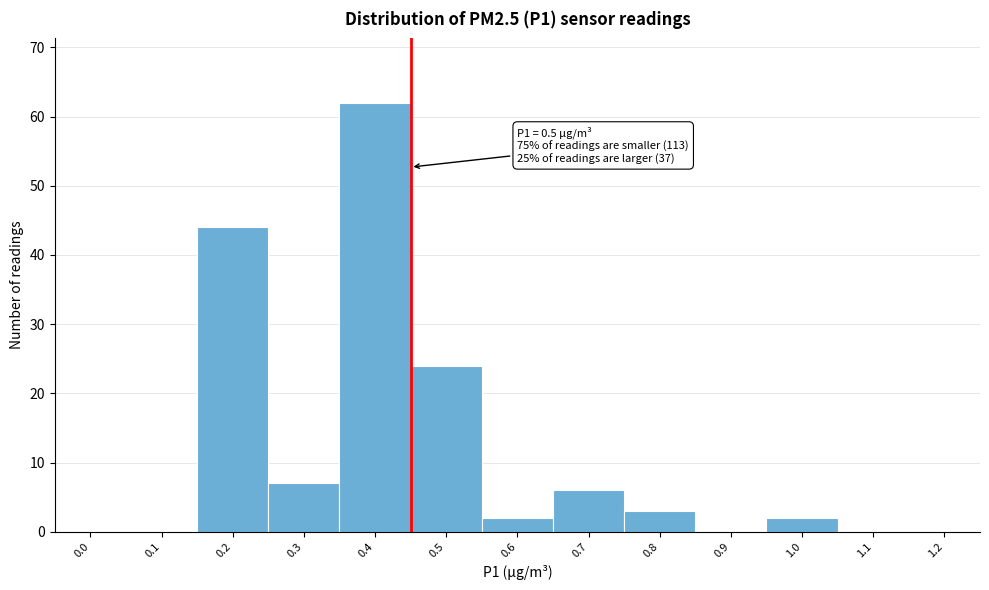

Reading left to right, extract all data points from this chart.

0.0=0	0.1=0	0.2=44	0.3=7	0.4=62	0.5=24	0.6=2	0.7=6	0.8=3	0.9=0	1.0=2	1.1=0	1.2=0